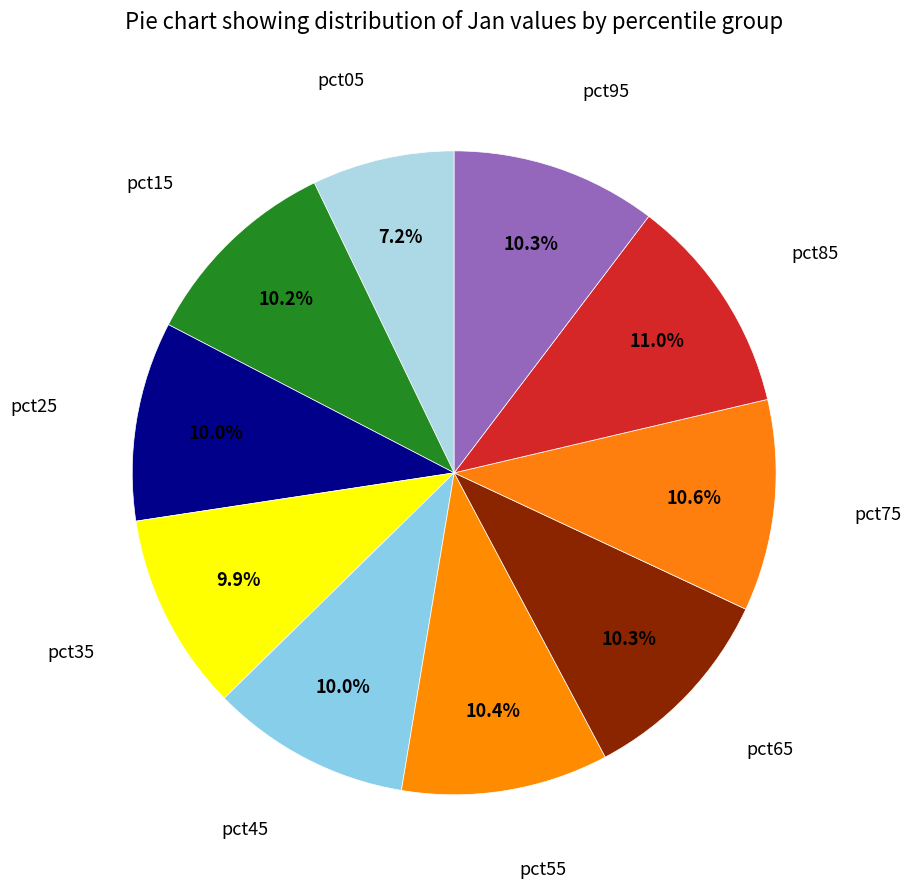

Count the number of slices in the pie.

10